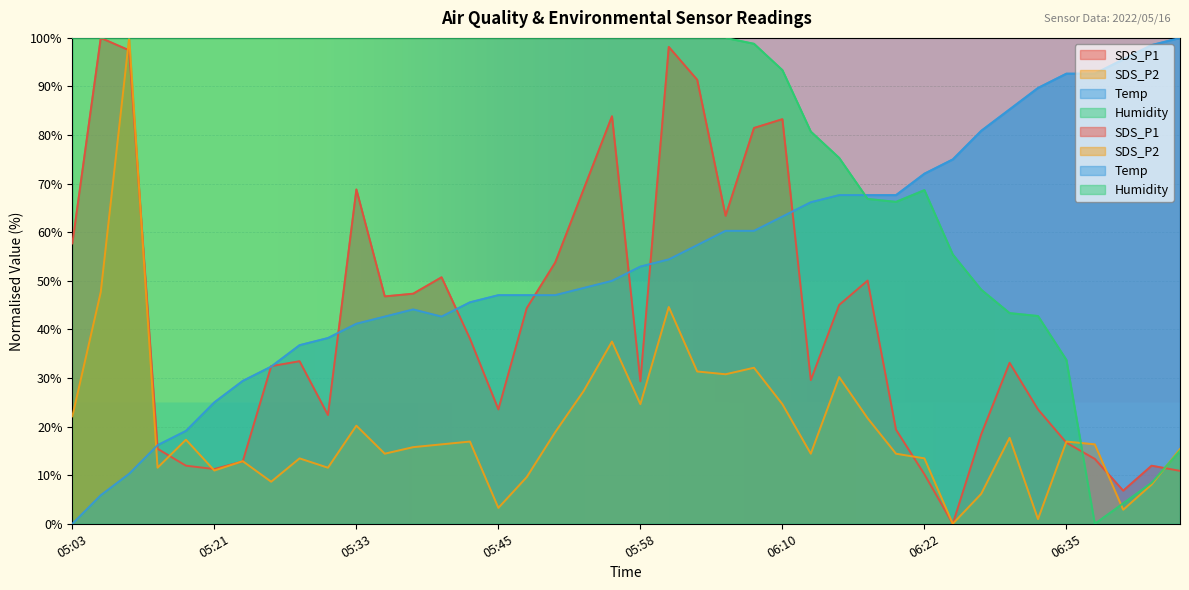

What is the spread (max minus min) of values at 05:23?

87.2